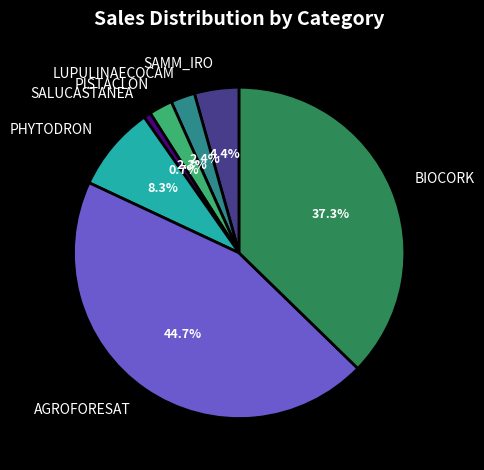

How many segments does this pie chart have?

7